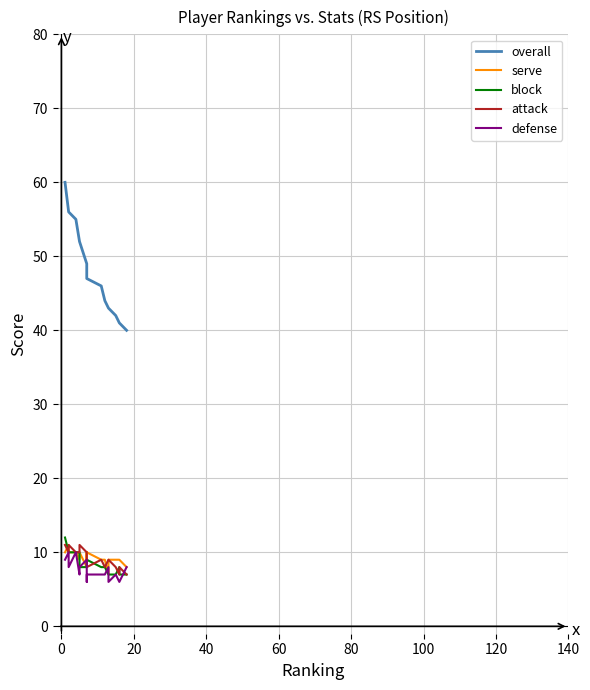

Is the value of defense at 160 greater than the value of block at 120?

No